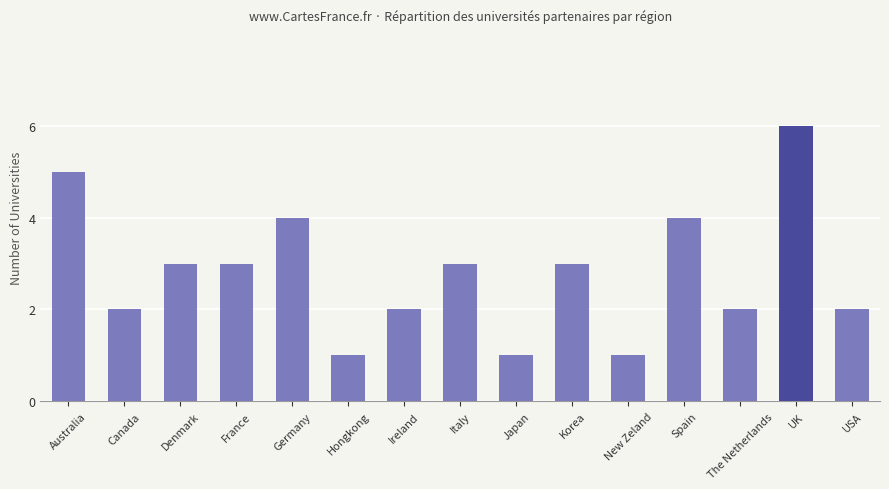

What position from the right is UK?

2